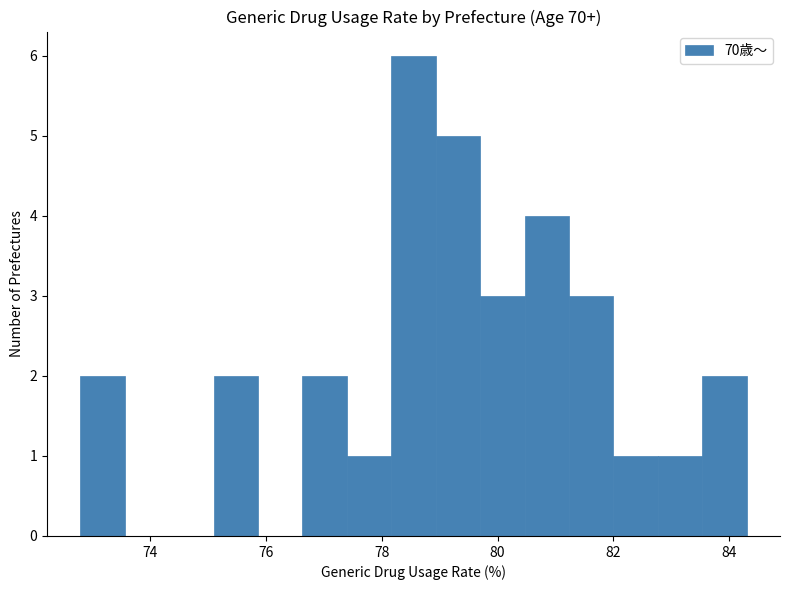

Read against the x-axis, roughly where is the centre of the tallest bar?

78.6